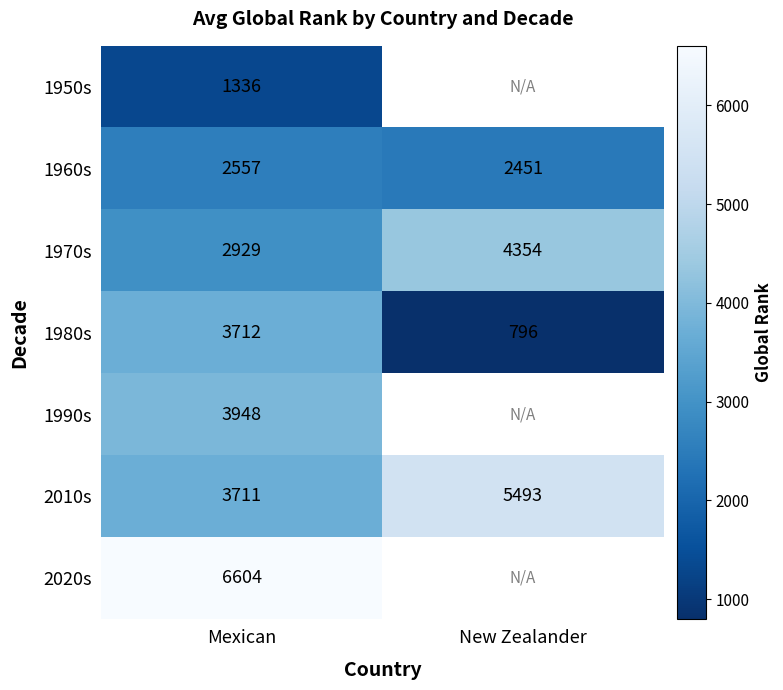

Which has a higher value, Mexican or New Zealander?

New Zealander